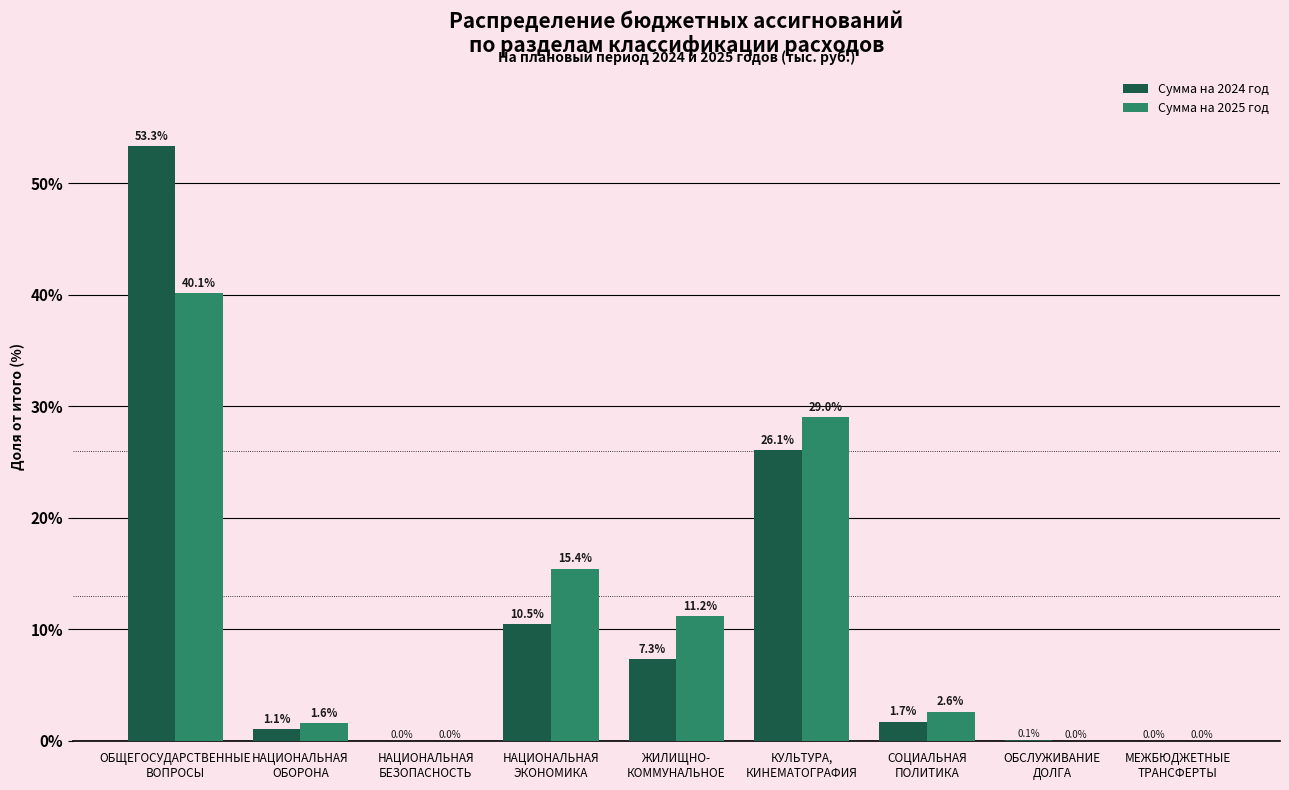

What is the maximum value for Сумма на 2025 год?

40.1